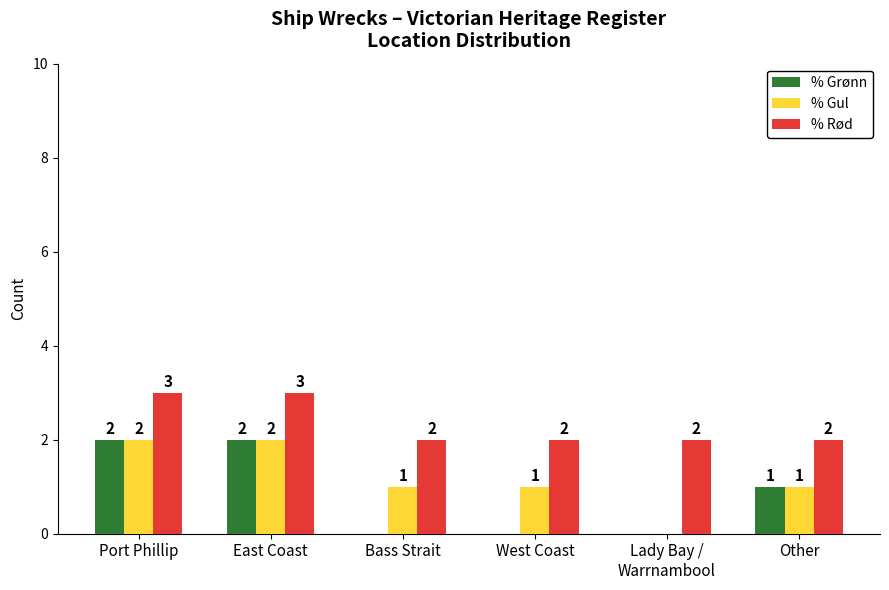

What is the highest value of the % Gul series?

2